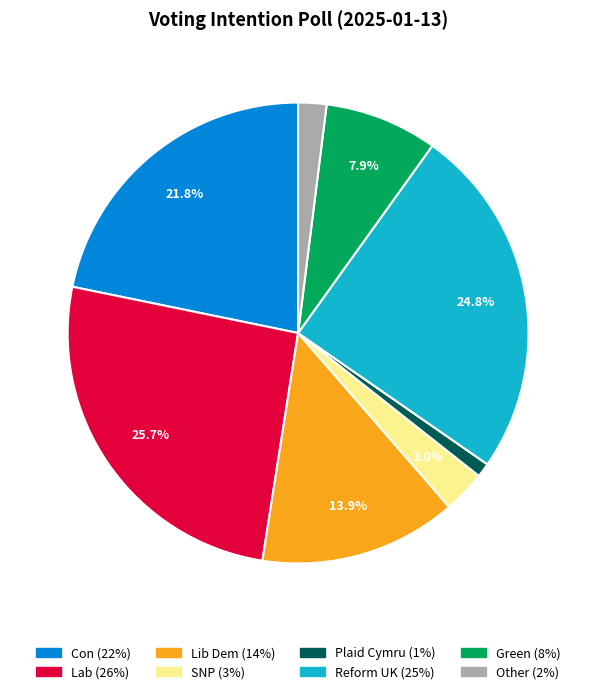

Count the number of slices in the pie.

8